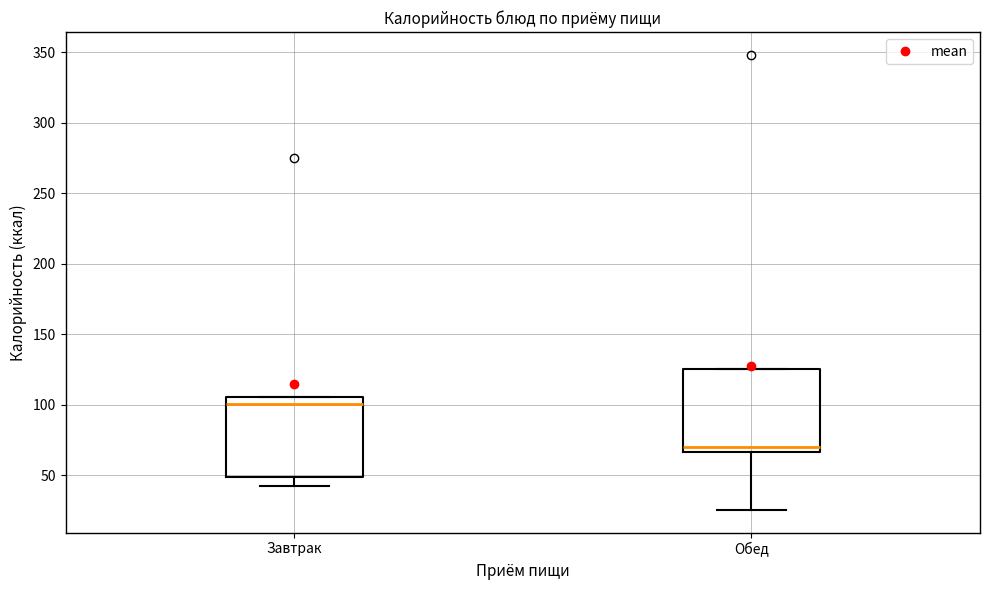

Which box's median line is the highest?

Завтрак